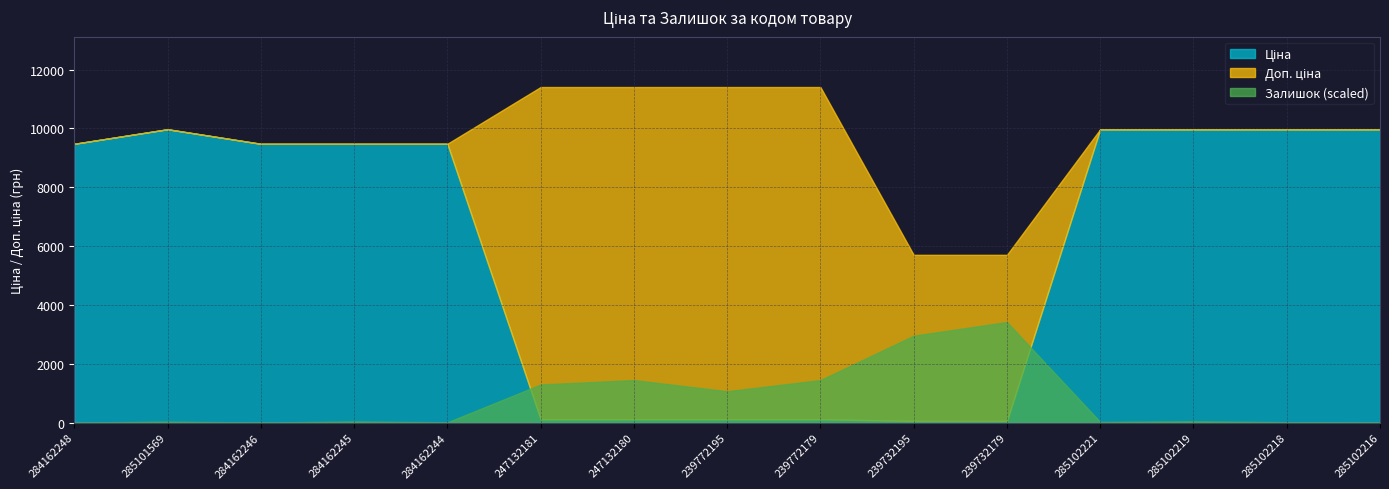

True or false: Доп. ціна has a value of 5705.0 at 239732195.

True